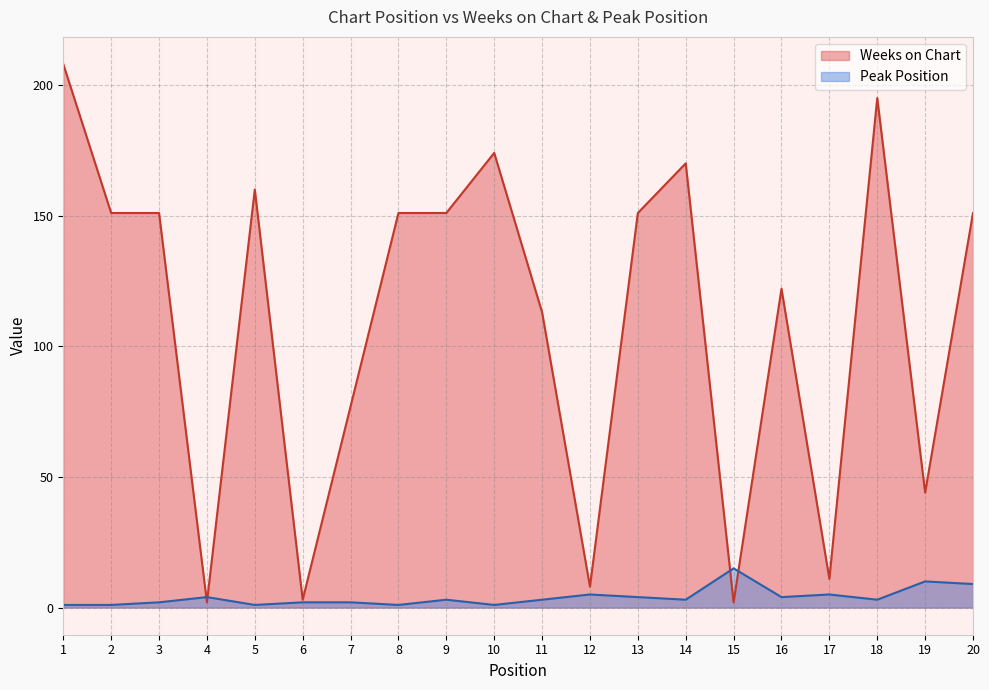

What is the difference between the maximum and minimum values in the Weeks on Chart series?

206